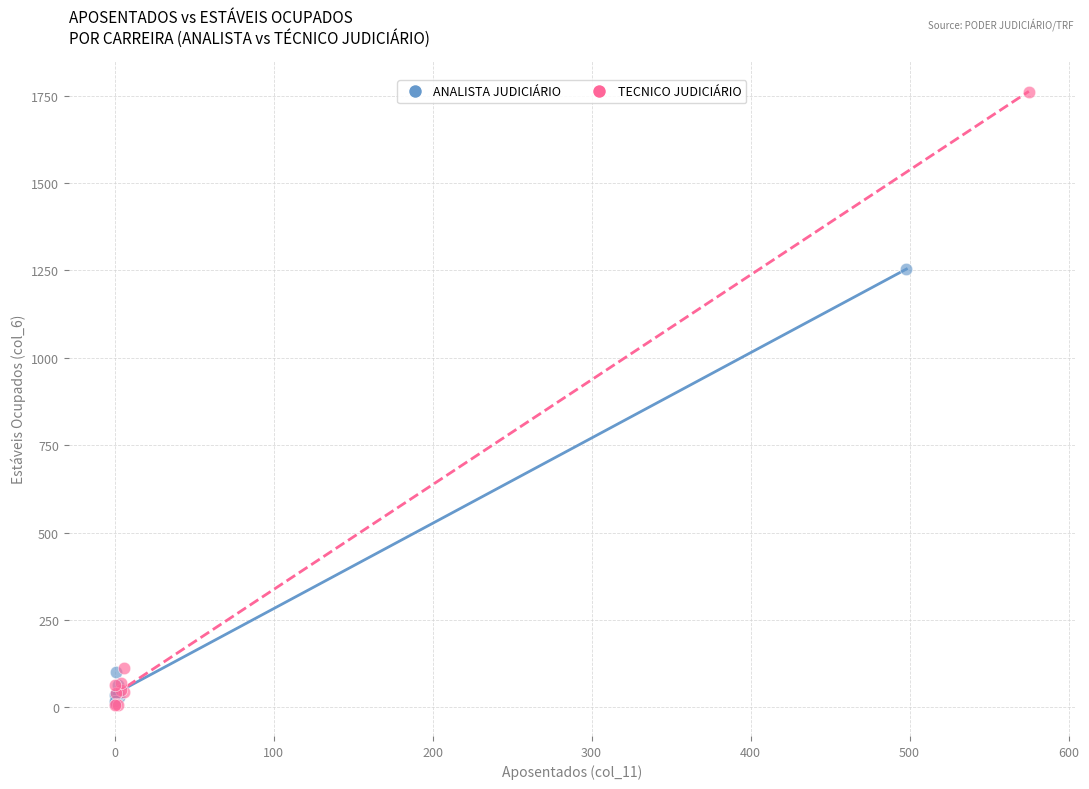

Which series has the widest spread of Y values?

TECNICO JUDICIÁRIO